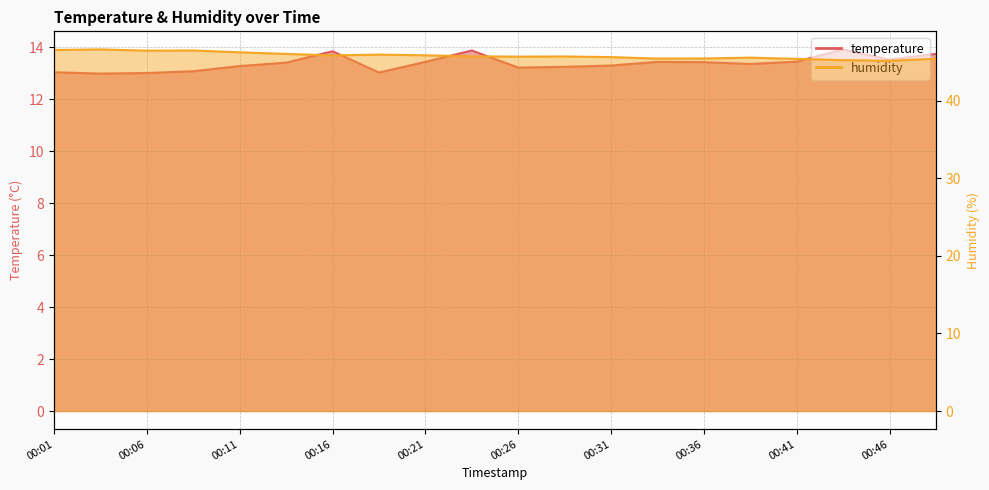

Between 00:04 and 00:01, which is larger?

00:01